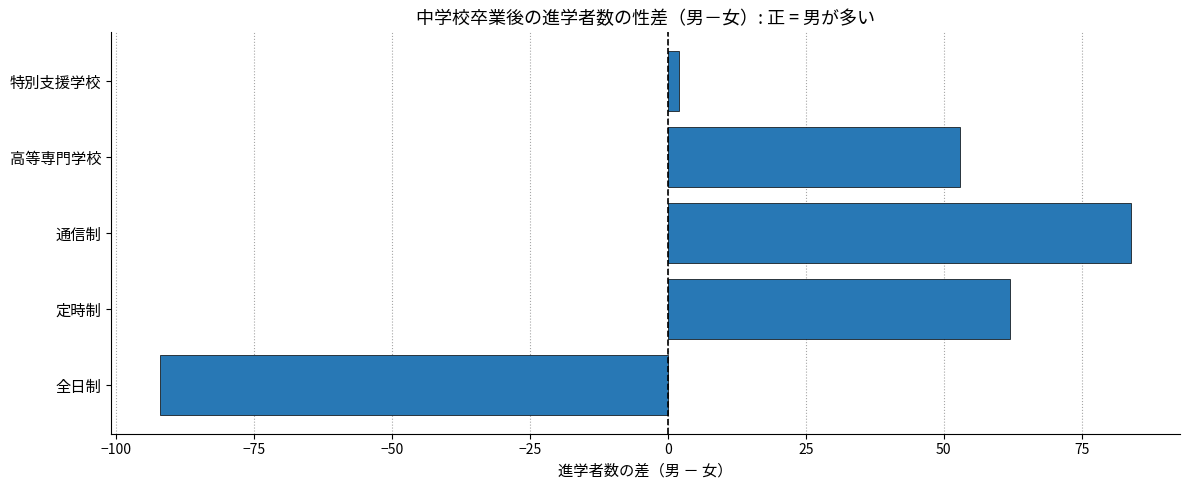

Which category has the highest value across all series?

通信制